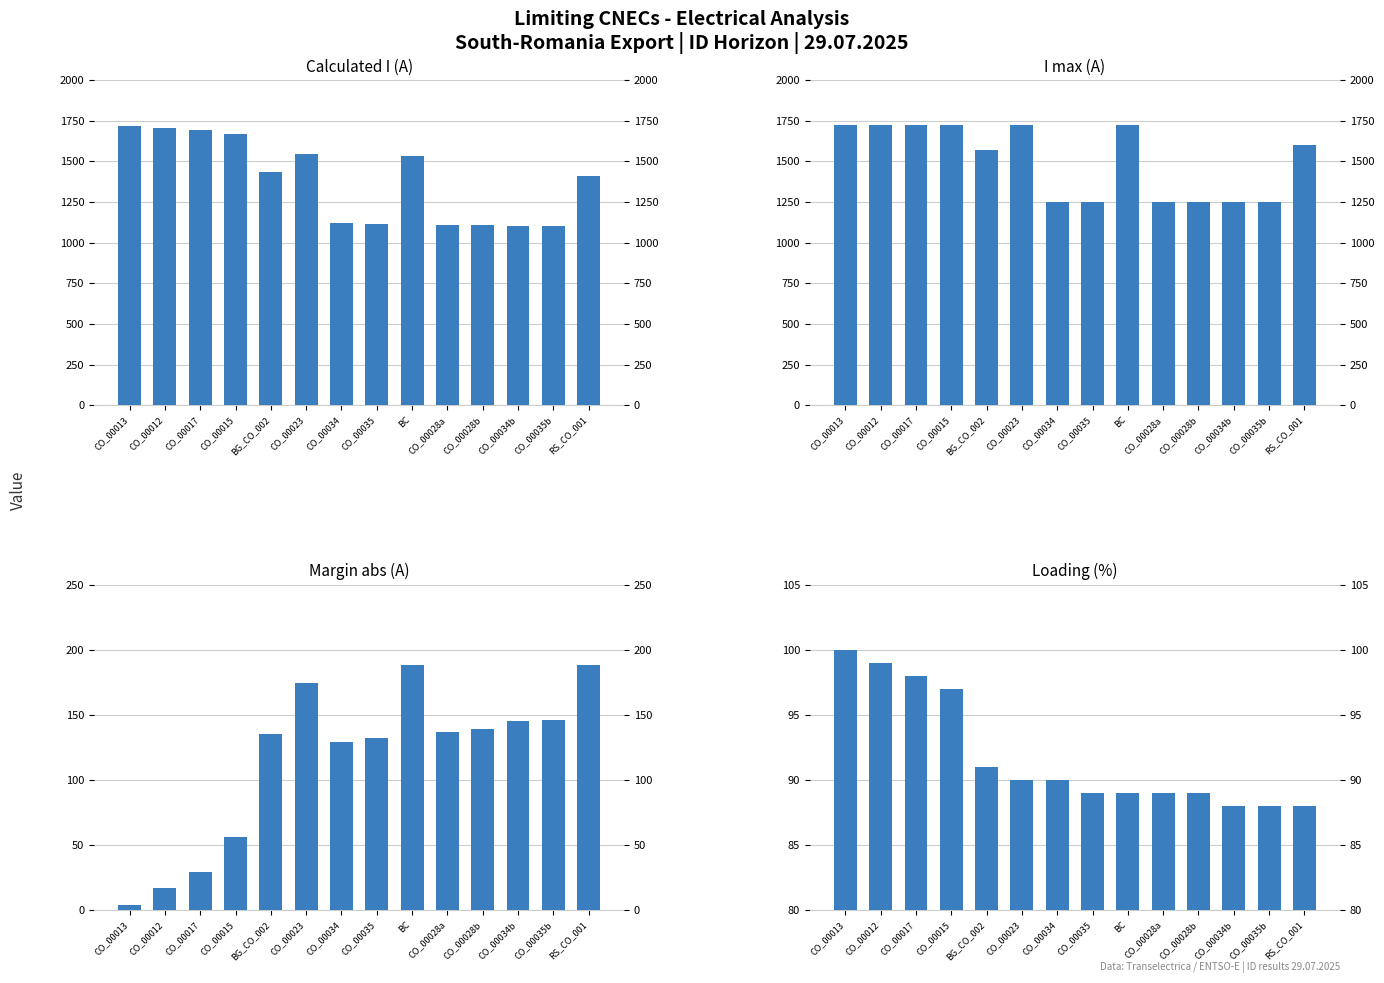

What is the total value across all series at CO_00028b?

2585